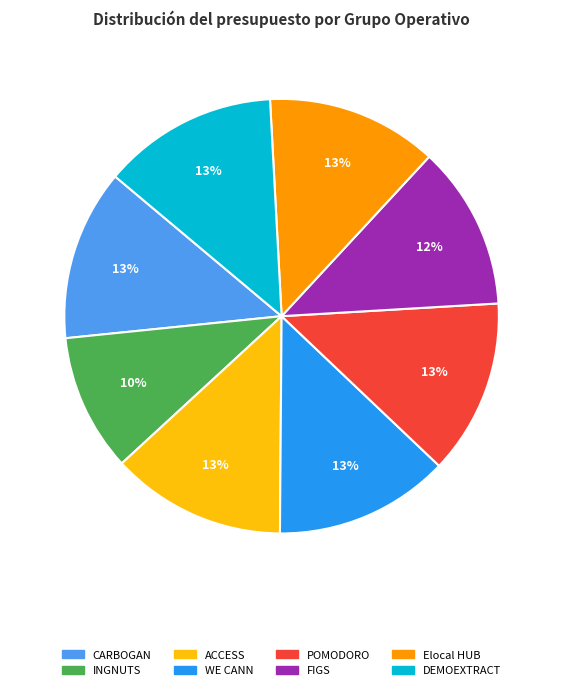

How many segments does this pie chart have?

8